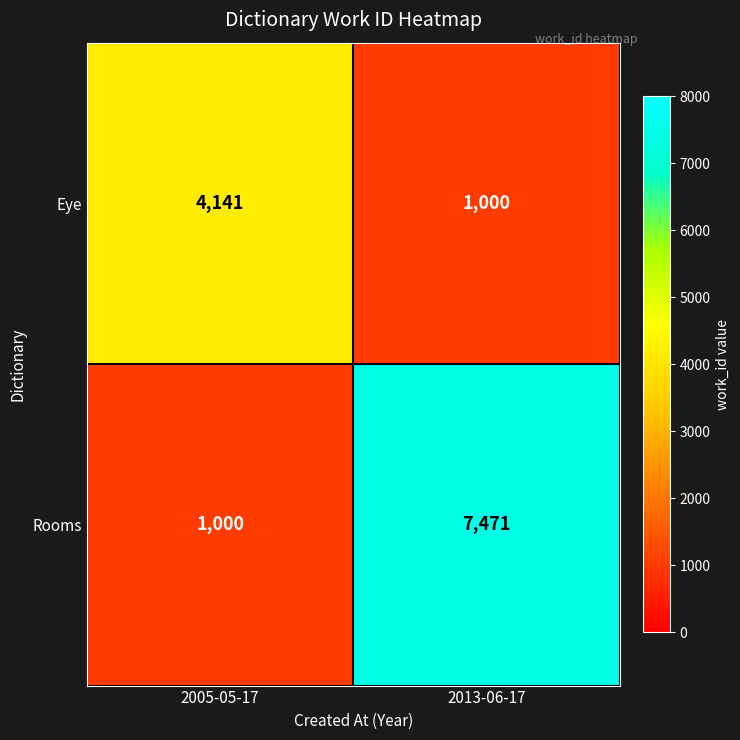

What is the average value of the Rooms series?

4236